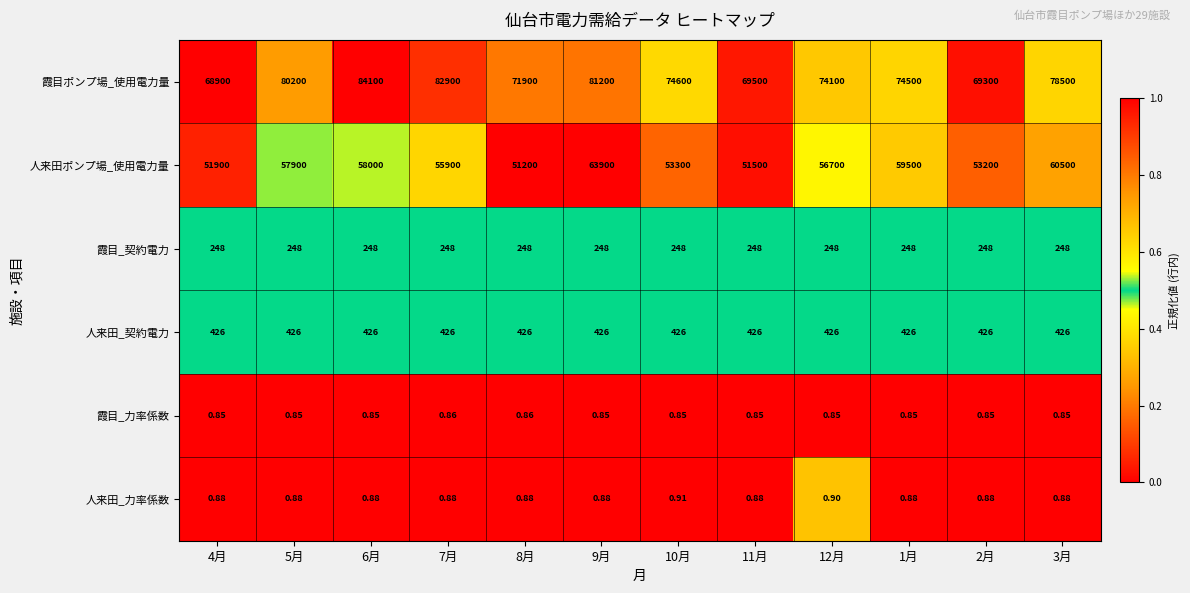

At 12月, list the series in order from smallest to largest.

霞目_力率係数, 人来田_力率係数, 霞目_契約電力, 人来田_契約電力, 人来田ポンプ場_使用電力量, 霞目ポンプ場_使用電力量